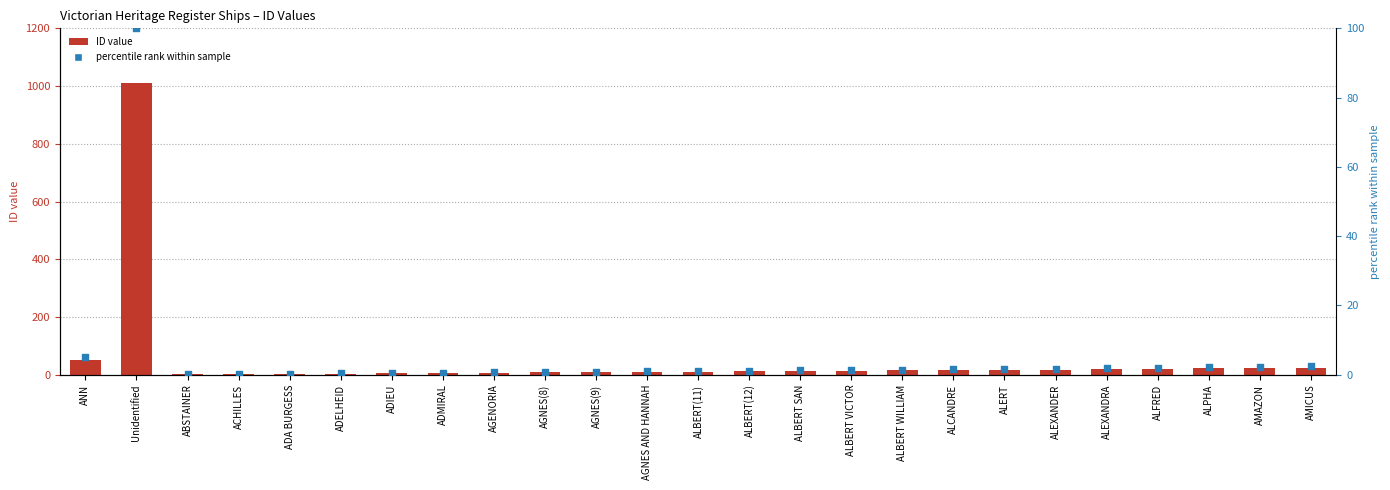

Which series has the largest total across all categories?

ID value